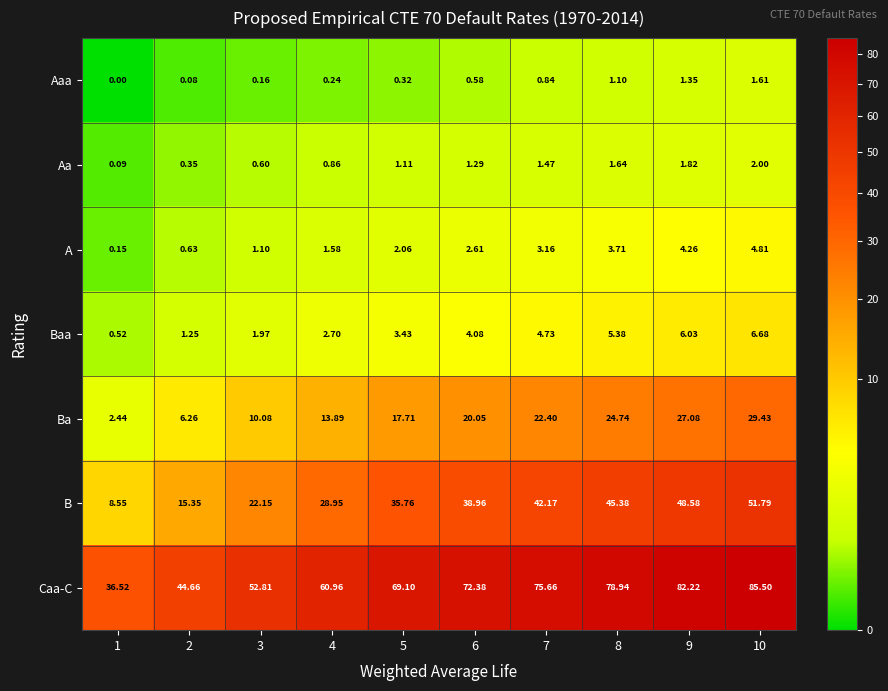

Which series has the largest total across all categories?

Caa-C